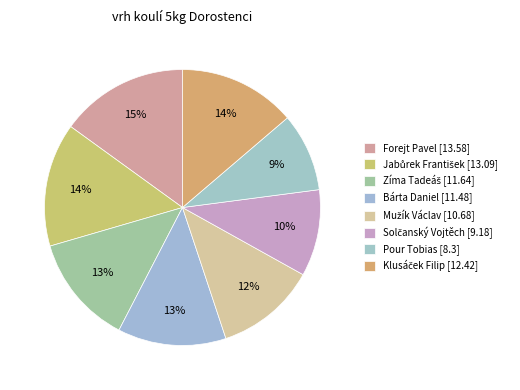

Is it true that Bárta Daniel is 13% of the pie?

True